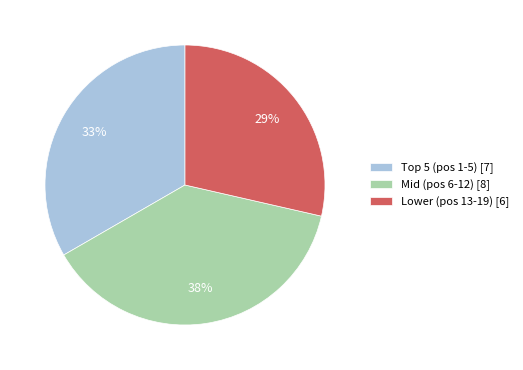

Which slice is the largest?

Mid (pos 6-12) [8]